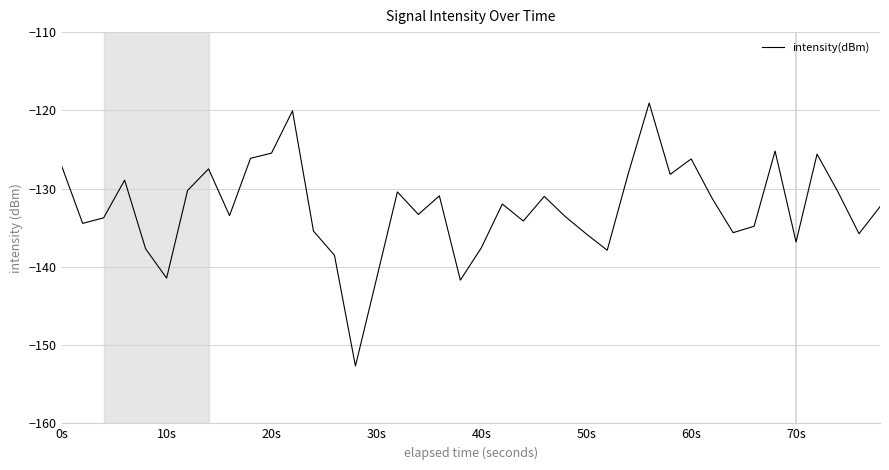

How many categories are shown in the chart?

40